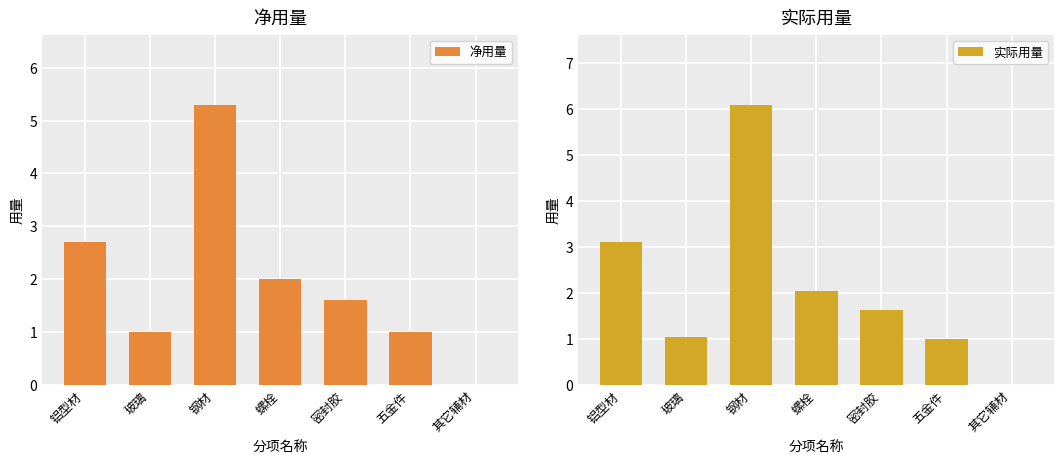

How many values in the 实际用量 series exceed 1?

5